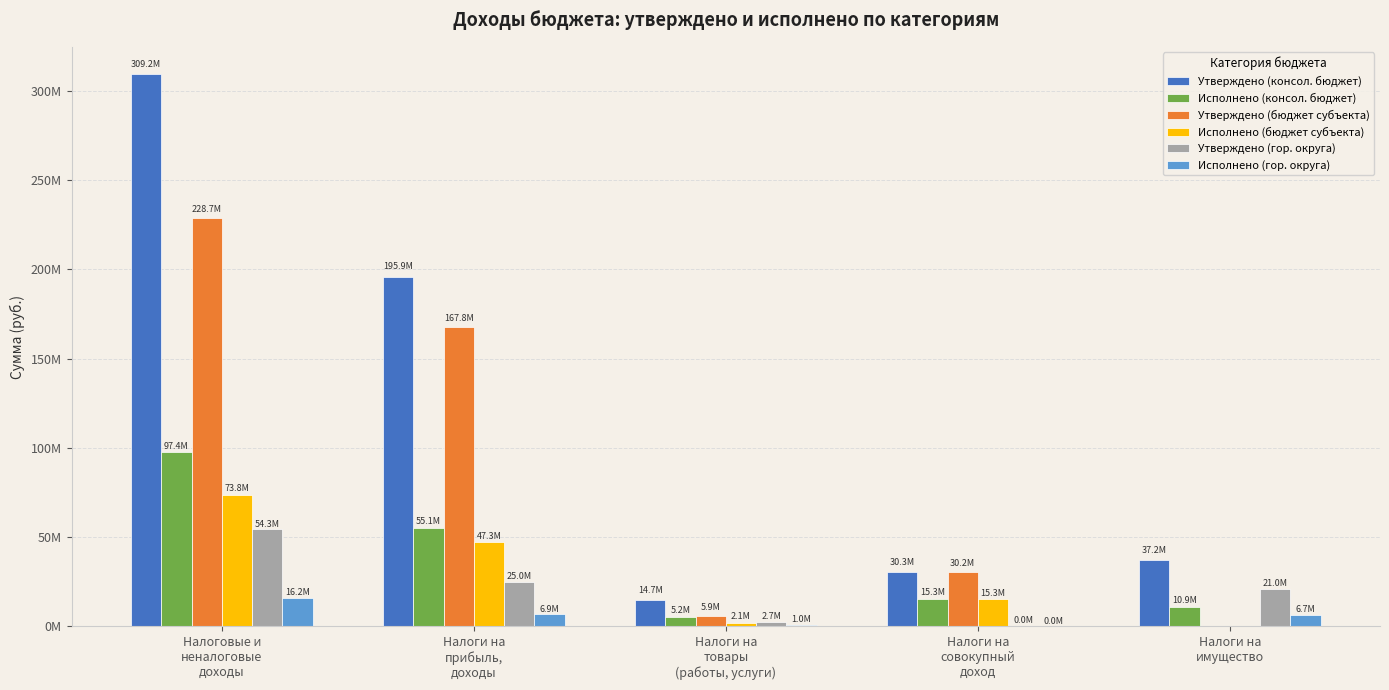

What is the label of the 1st bar from the right?

Налоги на
имущество